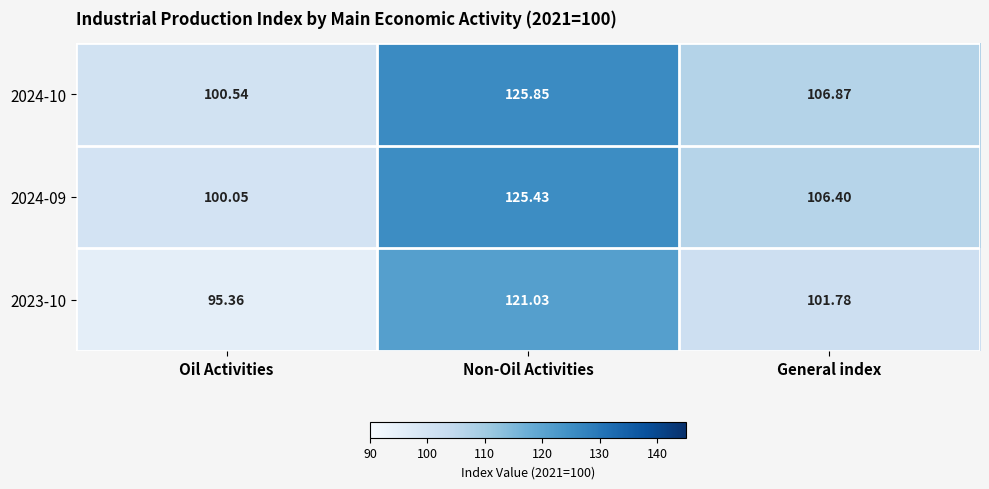

How many data points in 2024-10 are less than 106?

1